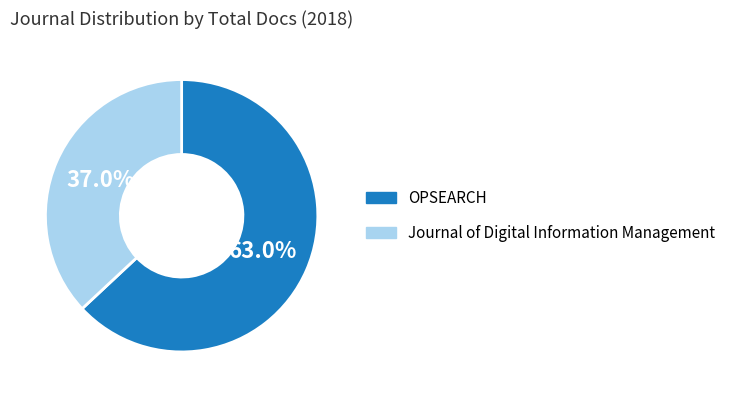

How much of the chart is everything except Journal of Digital Information Management?

63.0%